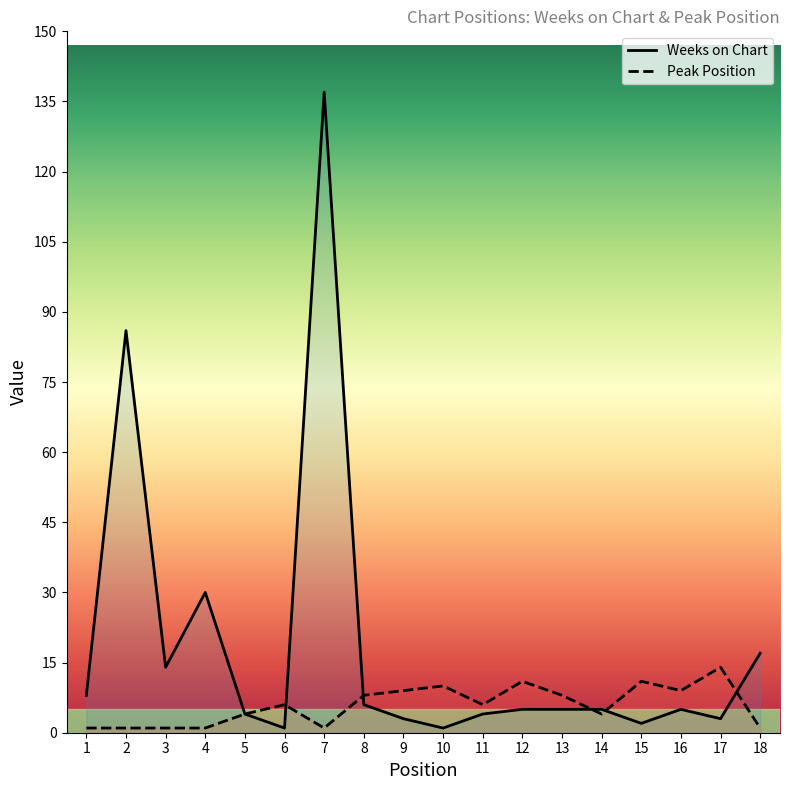

At which category does Weeks on Chart reach its first local valley?

3